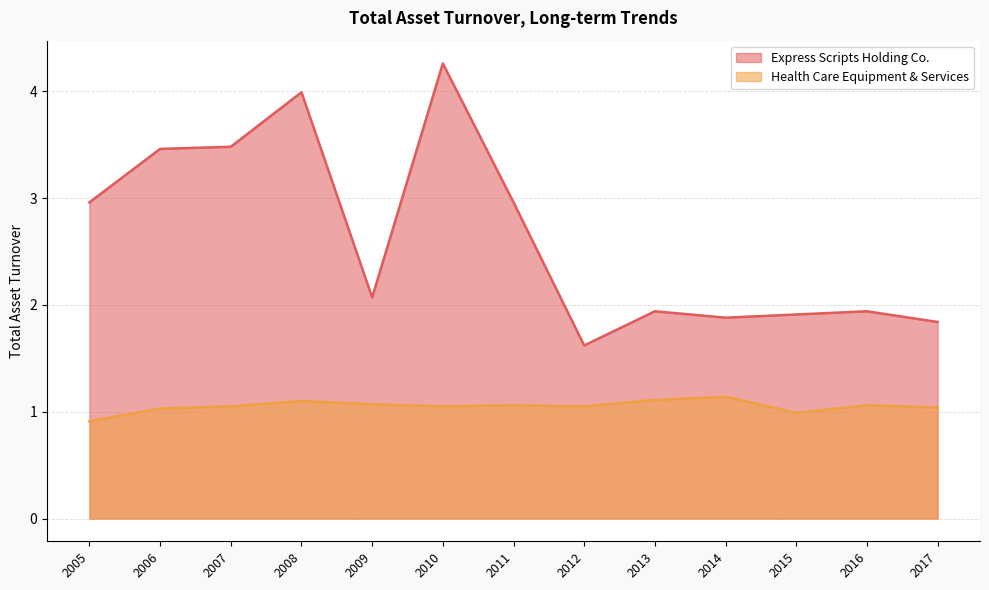

Which has a higher value, 2017 or 2014?

2014